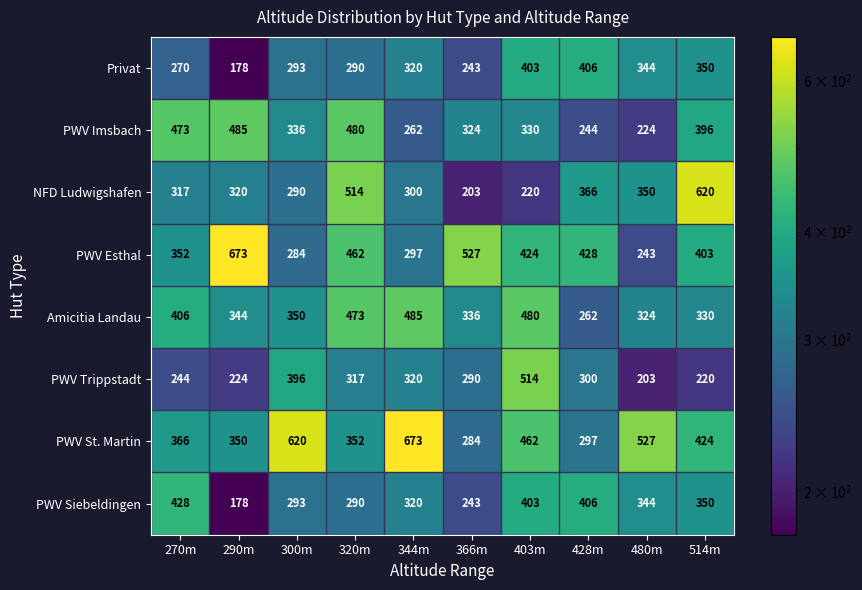

Is it true that Amicitia Landau equals 480 at 403m?

True